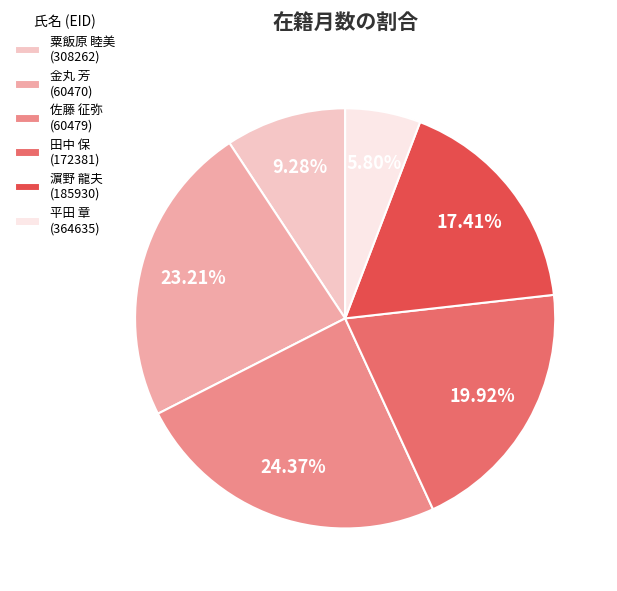

Is there any slice that represents more than half of the pie?

No